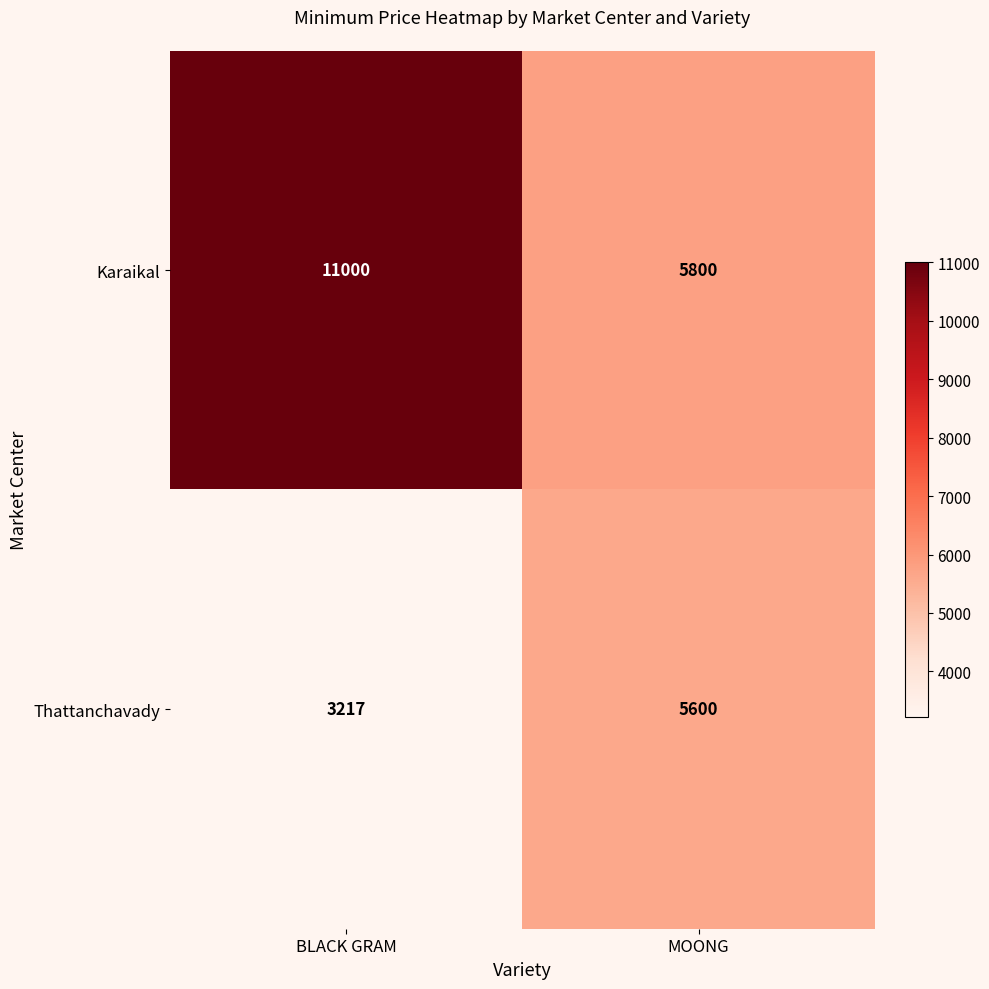

Is the value of Karaikal at BLACK GRAM greater than the value of Thattanchavady at BLACK GRAM?

Yes